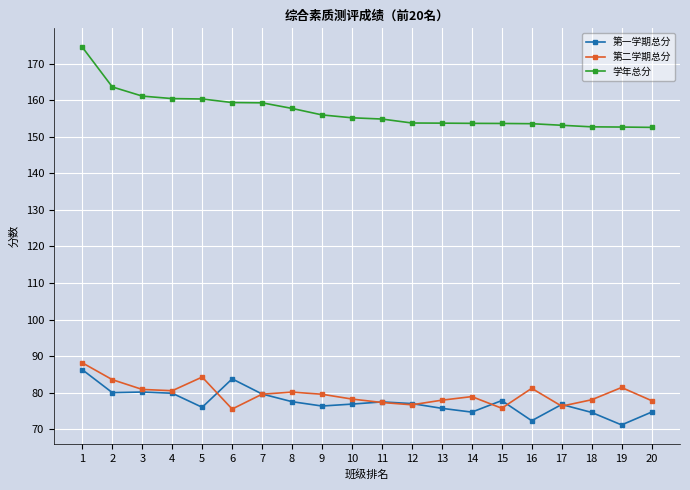

At which category does 第二学期总分 reach its first local peak?

5